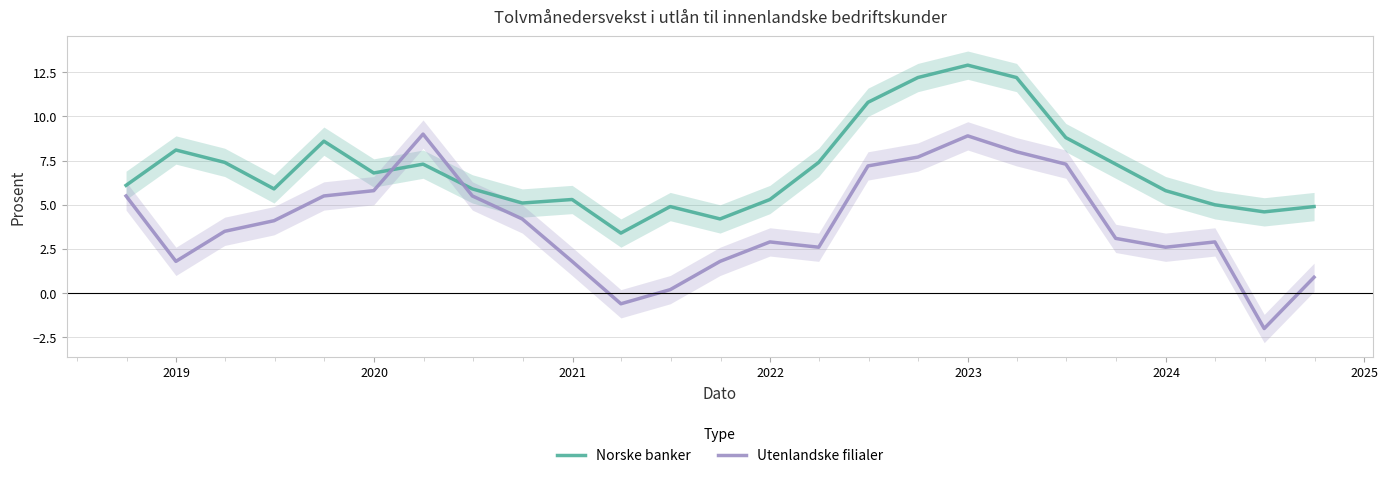

How many data points does each series have?

25